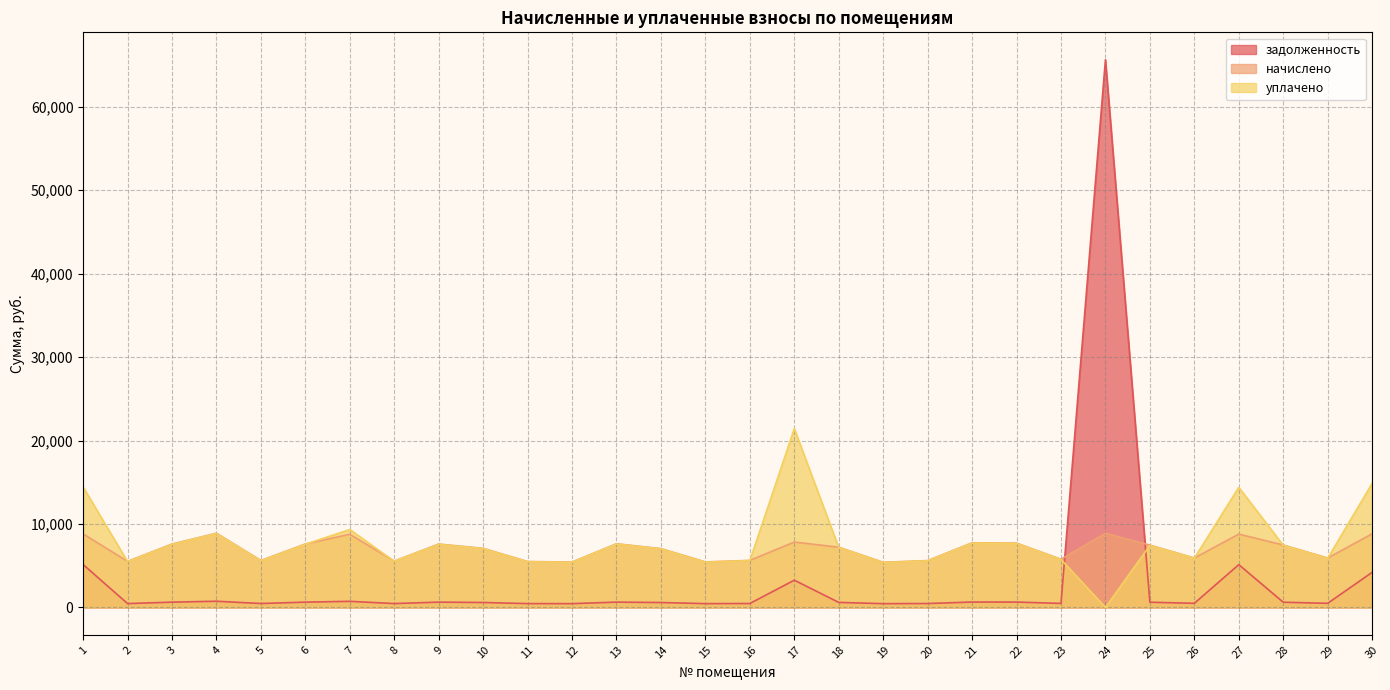

How many interior local valleys does the уплачено series have?

9